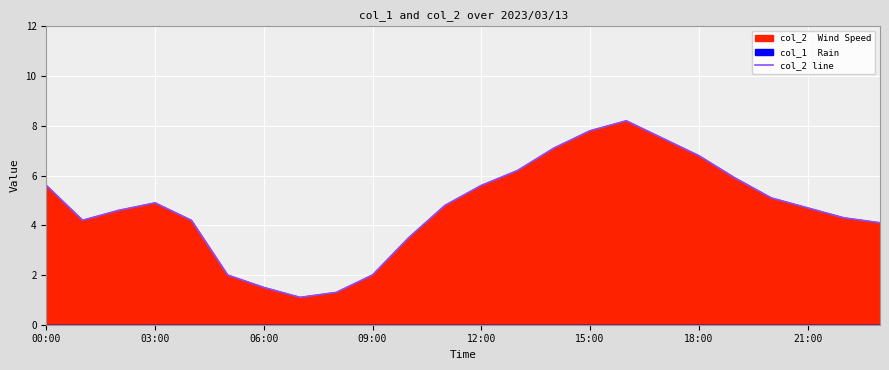

What is the difference between the values at 11 and 19?

1.1